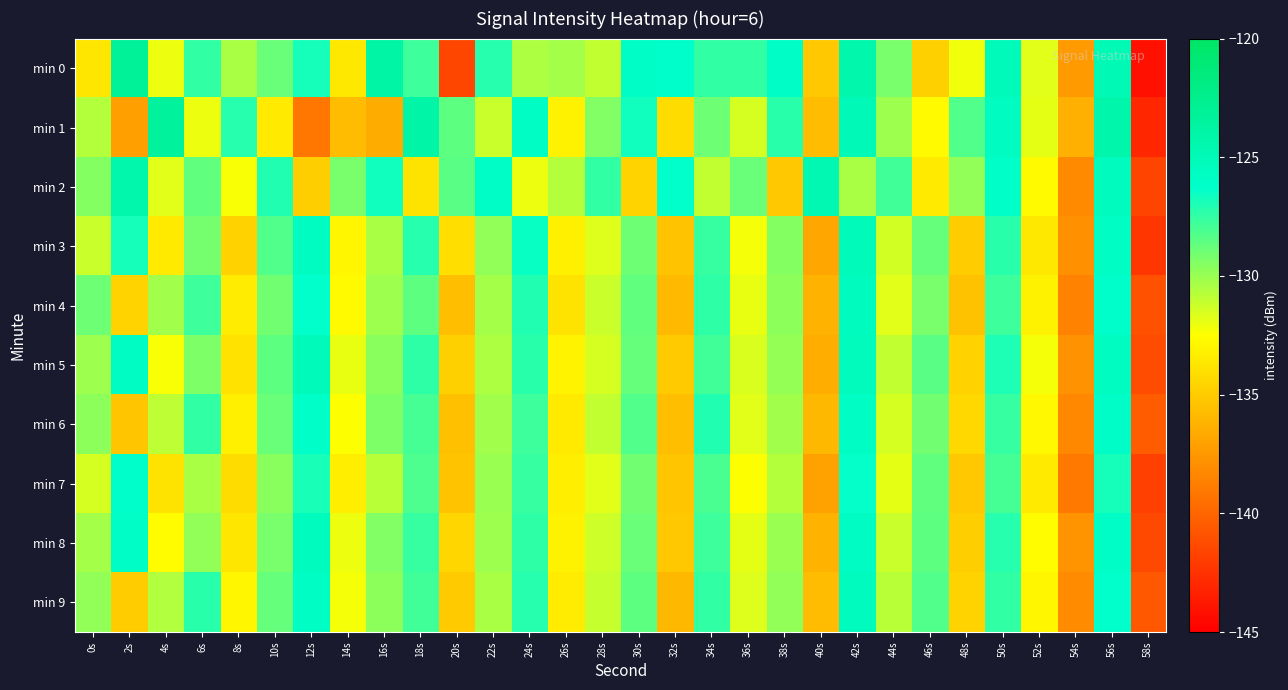

Reading left to right, what are all the values shown in this chart?

min 0: 0s=-133.8	2s=-123.2	4s=-132.1	6s=-127.5	8s=-130.4	10s=-128.9	12s=-126.8	14s=-133.6	16s=-123.9	18s=-127.8	20s=-141.6	22s=-127.2	24s=-130.5	26s=-130.3	28s=-131.0	30s=-125.9	32s=-126.2	34s=-127.4	36s=-127.5	38s=-125.9	40s=-135.2	42s=-124.4	44s=-129.2	46s=-134.8	48s=-132.1	50s=-125.2	52s=-131.7	54s=-137.4	56s=-124.8	58s=-144.2
min 1: 0s=-130.7	2s=-137.1	4s=-123.4	6s=-132.0	8s=-127.2	10s=-133.6	12s=-139.2	14s=-135.8	16s=-136.5	18s=-124.0	20s=-128.5	22s=-131.2	24s=-125.8	26s=-133.1	28s=-129.4	30s=-126.7	32s=-134.2	34s=-128.9	36s=-131.5	38s=-127.3	40s=-135.8	42s=-124.9	44s=-130.1	46s=-132.7	48s=-128.3	50s=-125.6	52s=-131.9	54s=-136.4	56s=-124.2	58s=-143.1
min 2: 0s=-129.5	2s=-124.3	4s=-131.8	6s=-128.6	8s=-132.4	10s=-127.1	12s=-134.9	14s=-129.2	16s=-126.7	18s=-133.8	20s=-128.4	22s=-125.9	24s=-132.1	26s=-130.7	28s=-127.5	30s=-134.6	32s=-126.3	34s=-131.0	36s=-128.8	38s=-135.2	40s=-124.7	42s=-130.4	44s=-127.9	46s=-133.5	48s=-129.8	50s=-126.1	52s=-132.7	54s=-138.2	56s=-125.4	58s=-141.6
min 3: 0s=-131.2	2s=-126.8	4s=-133.5	6s=-129.1	8s=-134.7	10s=-128.3	12s=-125.6	14s=-132.9	16s=-130.4	18s=-127.2	20s=-134.1	22s=-129.8	24s=-126.5	26s=-133.2	28s=-131.7	30s=-128.9	32s=-135.4	34s=-127.6	36s=-132.3	38s=-129.5	40s=-136.8	42s=-125.1	44s=-131.4	46s=-128.7	48s=-135.0	50s=-127.3	52s=-133.6	54s=-137.9	56s=-125.8	58s=-142.3
min 4: 0s=-128.9	2s=-134.6	4s=-130.2	6s=-127.8	8s=-133.4	10s=-129.0	12s=-126.3	14s=-132.7	16s=-130.1	18s=-128.5	20s=-135.7	22s=-130.3	24s=-127.1	26s=-133.8	28s=-131.2	30s=-128.6	32s=-135.9	34s=-127.4	36s=-132.0	38s=-129.7	40s=-136.2	42s=-125.5	44s=-131.8	46s=-129.2	48s=-135.5	50s=-127.8	52s=-133.1	54s=-138.6	56s=-126.2	58s=-140.9
min 5: 0s=-130.1	2s=-125.7	4s=-132.4	6s=-129.3	8s=-133.9	10s=-128.5	12s=-125.2	14s=-132.0	16s=-129.6	18s=-127.4	20s=-134.8	22s=-130.5	24s=-127.3	26s=-133.0	28s=-131.5	30s=-128.7	32s=-135.1	34s=-127.9	36s=-131.6	38s=-129.9	40s=-136.5	42s=-125.3	44s=-131.0	46s=-128.4	48s=-134.7	50s=-127.0	52s=-132.3	54s=-137.8	56s=-125.6	58s=-141.2
min 6: 0s=-129.7	2s=-135.3	4s=-130.9	6s=-127.5	8s=-133.2	10s=-128.8	12s=-126.1	14s=-132.5	16s=-129.3	18s=-128.0	20s=-135.6	22s=-130.2	24s=-127.8	26s=-133.5	28s=-131.0	30s=-128.3	32s=-135.7	34s=-127.1	36s=-131.8	38s=-130.2	40s=-136.0	42s=-125.8	44s=-131.5	46s=-129.0	48s=-134.4	50s=-127.6	52s=-132.8	54s=-138.3	56s=-126.0	58s=-140.5
min 7: 0s=-131.5	2s=-126.2	4s=-133.8	6s=-130.4	8s=-134.2	10s=-129.6	12s=-126.9	14s=-133.3	16s=-130.8	18s=-128.2	20s=-135.4	22s=-130.0	24s=-127.6	26s=-133.3	28s=-131.8	30s=-129.0	32s=-135.3	34s=-128.1	36s=-132.5	38s=-130.7	40s=-137.0	42s=-126.4	44s=-131.9	46s=-128.6	48s=-135.2	50s=-128.0	52s=-133.5	54s=-139.0	56s=-126.8	58s=-141.8
min 8: 0s=-130.3	2s=-125.9	4s=-132.6	6s=-129.8	8s=-133.7	10s=-129.2	12s=-125.5	14s=-132.1	16s=-129.4	18s=-127.6	20s=-134.5	22s=-130.1	24s=-127.4	26s=-133.1	28s=-131.3	30s=-128.8	32s=-135.2	34s=-127.8	36s=-131.9	38s=-130.0	40s=-136.3	42s=-125.7	44s=-131.2	46s=-128.5	48s=-134.9	50s=-127.2	52s=-132.6	54s=-137.7	56s=-125.9	58s=-141.4
min 9: 0s=-129.8	2s=-135.0	4s=-130.6	6s=-127.3	8s=-132.9	10s=-128.7	12s=-125.8	14s=-132.3	16s=-129.7	18s=-127.9	20s=-135.1	22s=-130.4	24s=-127.2	26s=-133.4	28s=-131.1	30s=-128.5	32s=-136.0	34s=-127.5	36s=-131.7	38s=-129.8	40s=-135.8	42s=-125.4	44s=-130.8	46s=-128.3	48s=-134.6	50s=-127.5	52s=-132.9	54s=-138.1	56s=-126.3	58s=-140.7